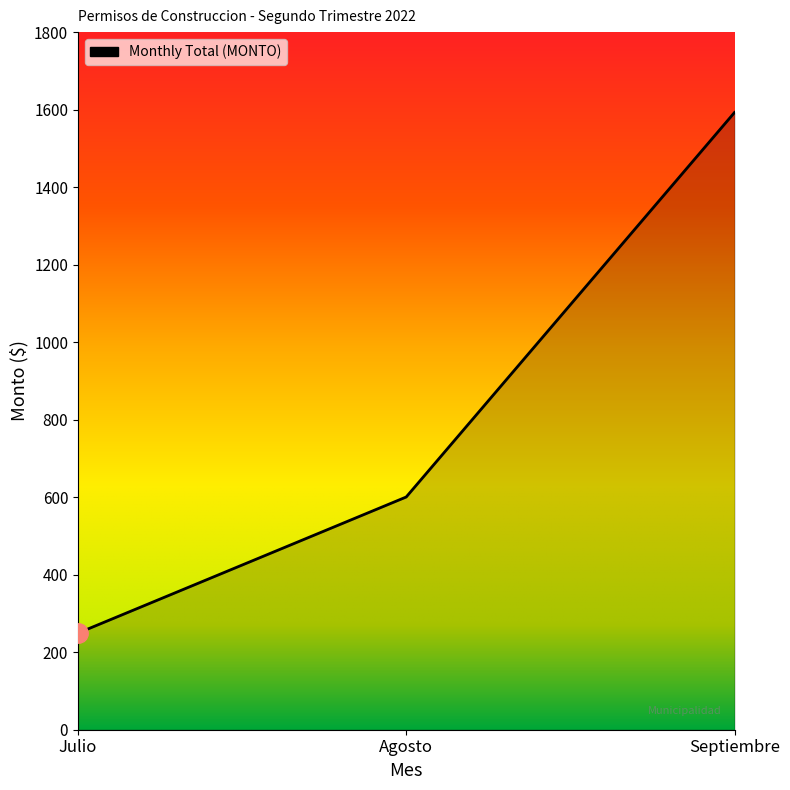

What value does the data have at Agosto?

600.5